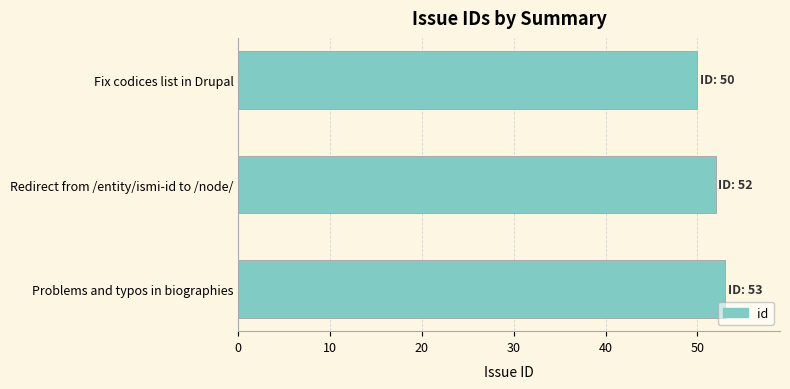

List the labels in order of value, largest first.

Problems and typos in biographies, Redirect from /entity/ismi-id to /node/, Fix codices list in Drupal